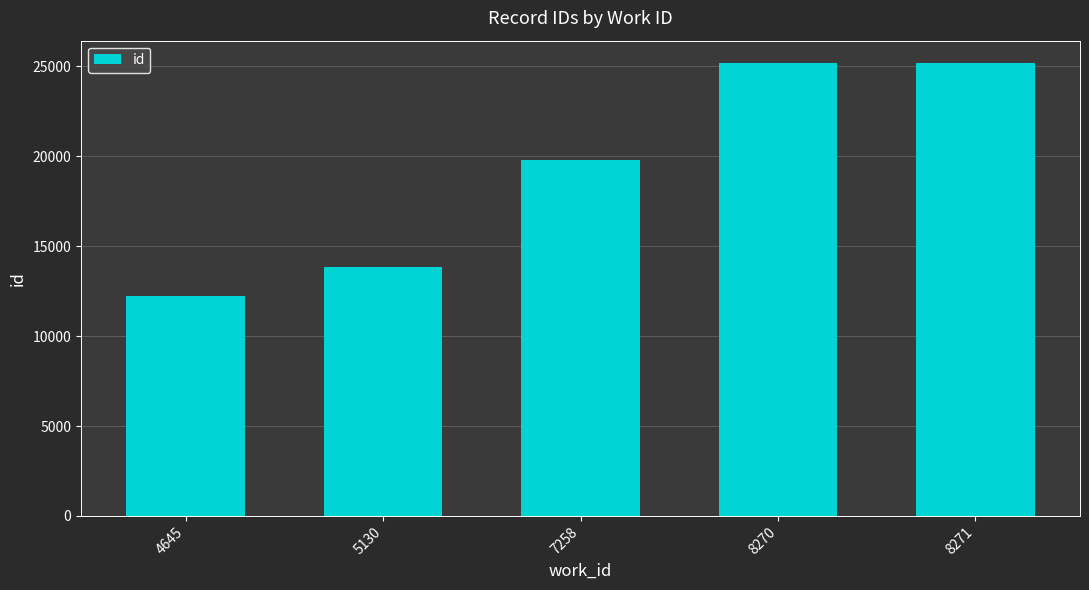

What is the value of the 5th bar from the left?

25170